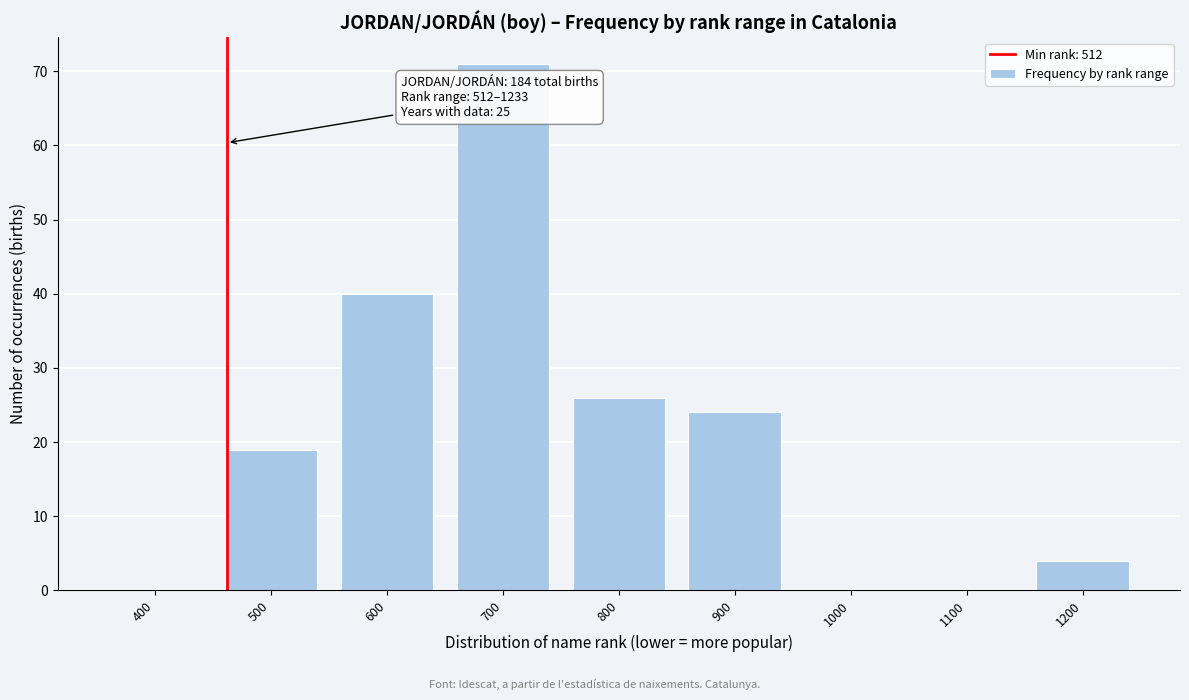

Reading left to right, transcribe all the data shown in this chart.

400=0	500=19	600=40	700=71	800=26	900=24	1000=0	1100=0	1200=4